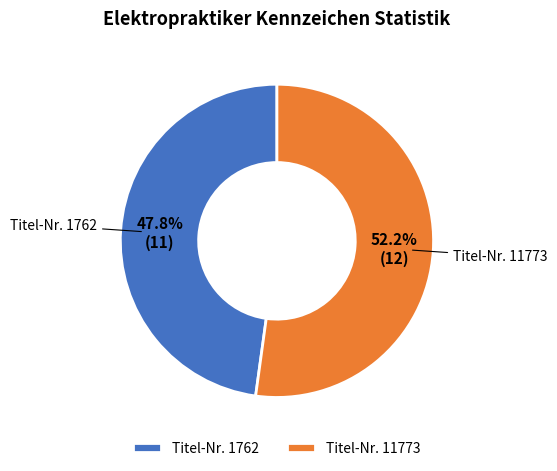

Count the number of slices in the pie.

2